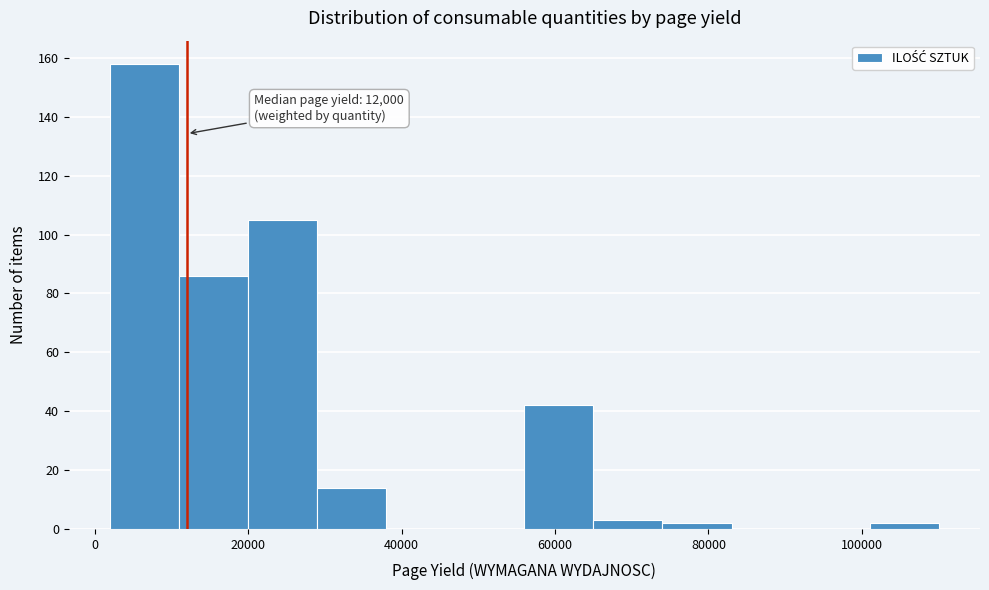

Over which range of the x-axis is the bar tallest?

2000 to 11000